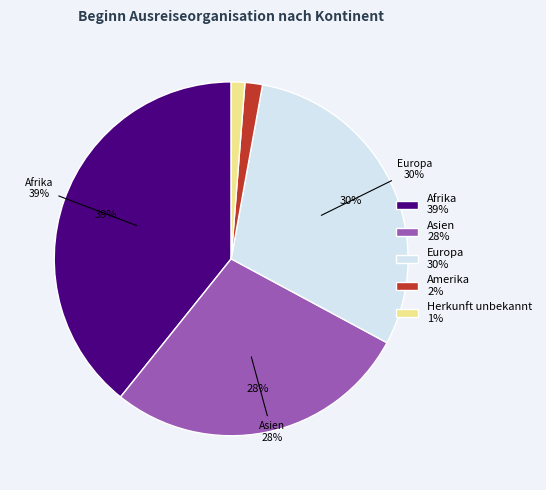

What portion of the pie excludes Herkunft unbekannt?

98.8%